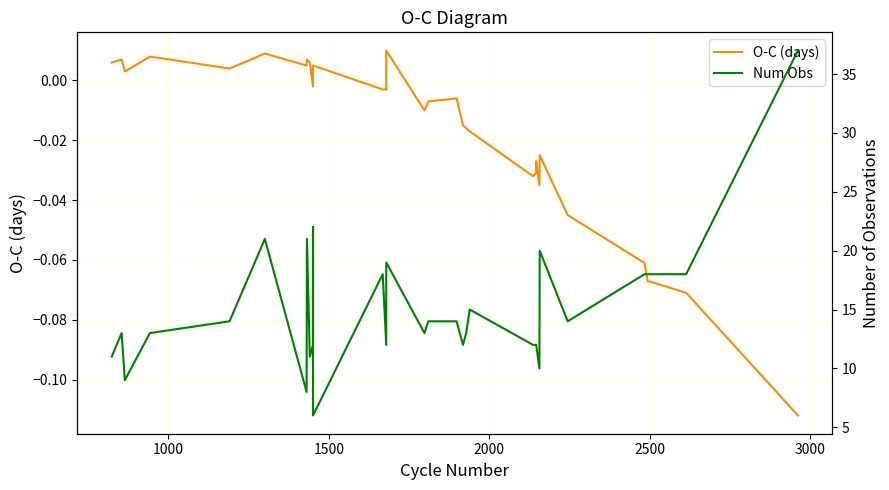

What is the sum of all Num Obs values?

462.0